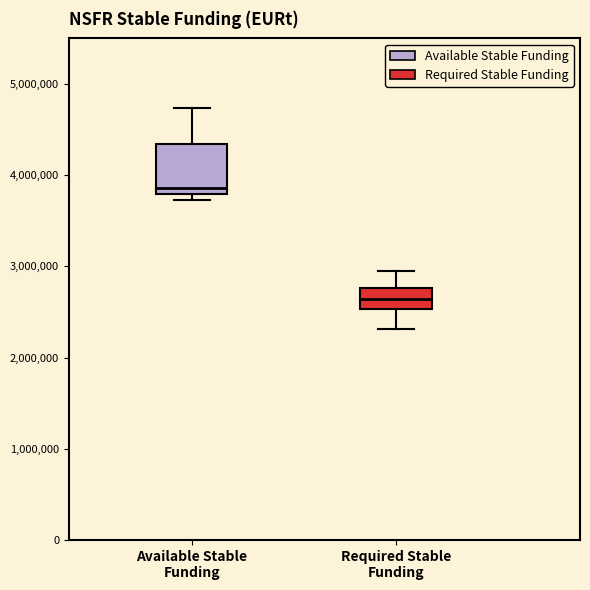

Where is the lower edge of the box for Available Stable Funding on the y-axis? The values are not printed on the chart, so give them approximately, as read against the axis.

3800000